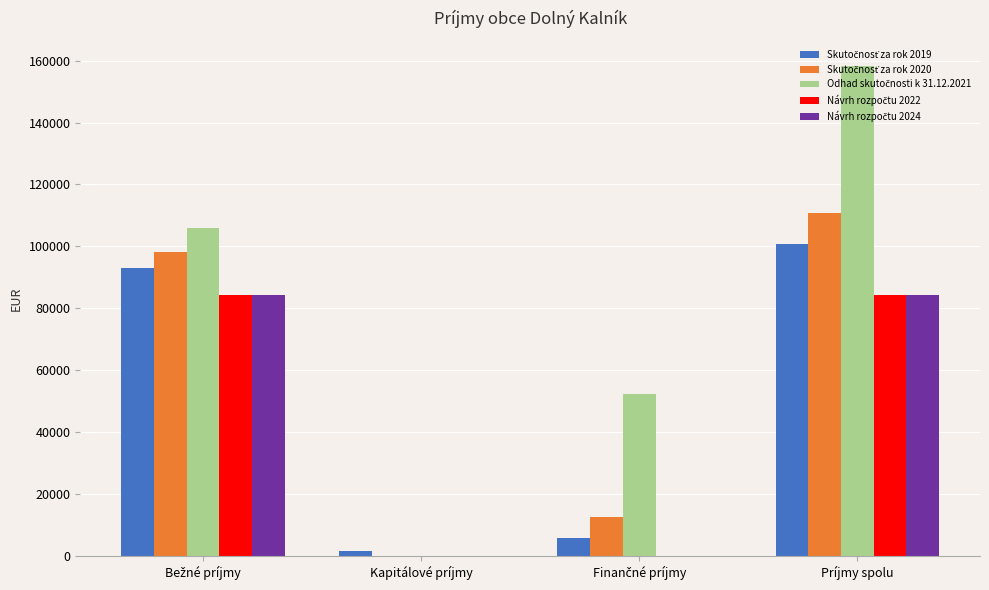

At which category is the sum across all series the highest?

Príjmy spolu